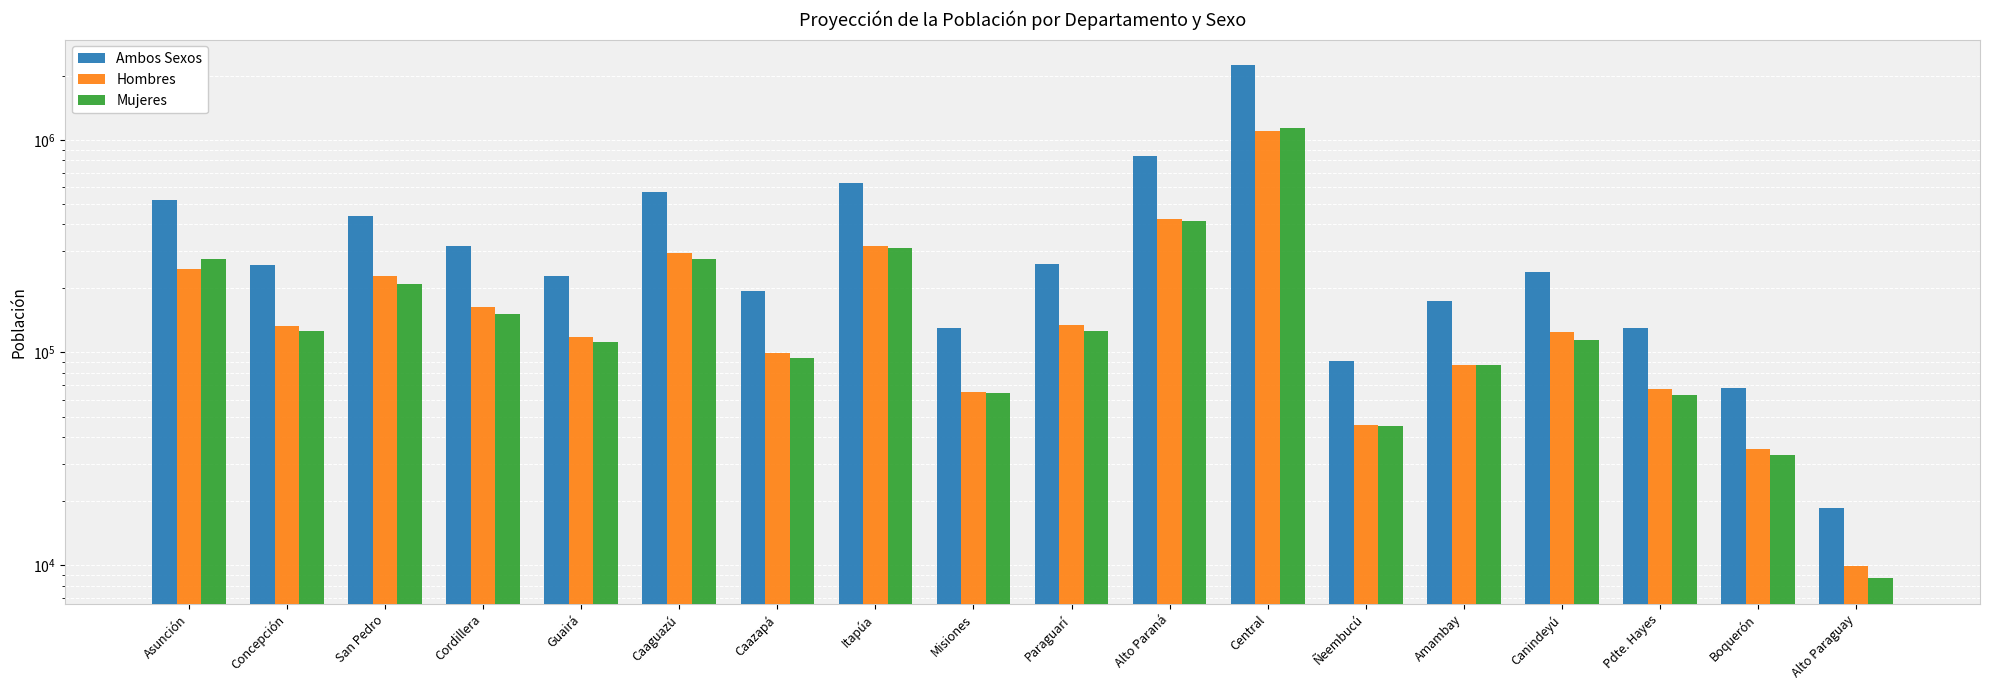

Where does the Mujeres series first go above 125583?

Asunción